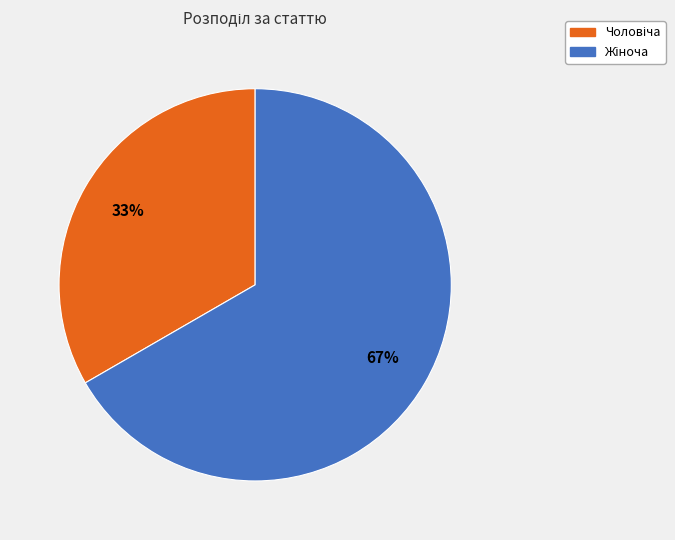

Is there any slice that represents more than half of the pie?

Yes